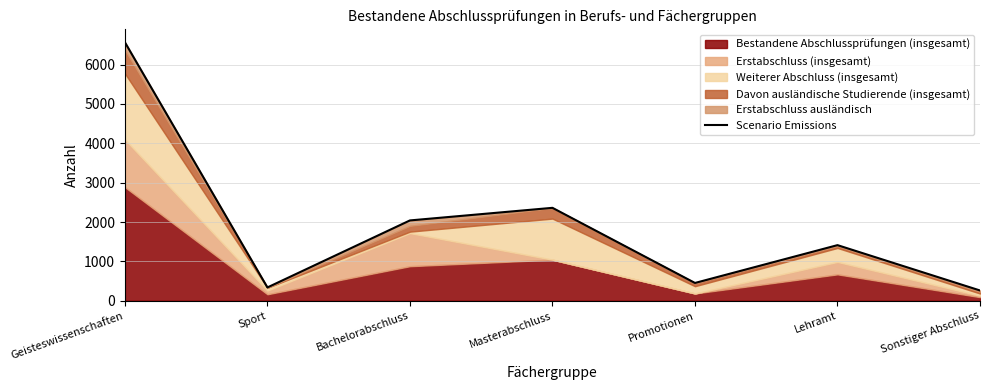

The chart shows a value of 587 at Masterabschluss. True or false?

False